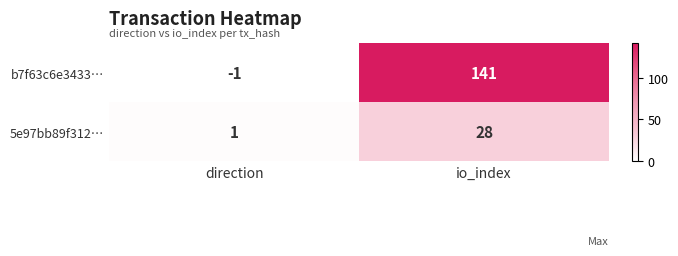

The 5e97bb89f312… series shows 12 at io_index. True or false?

False